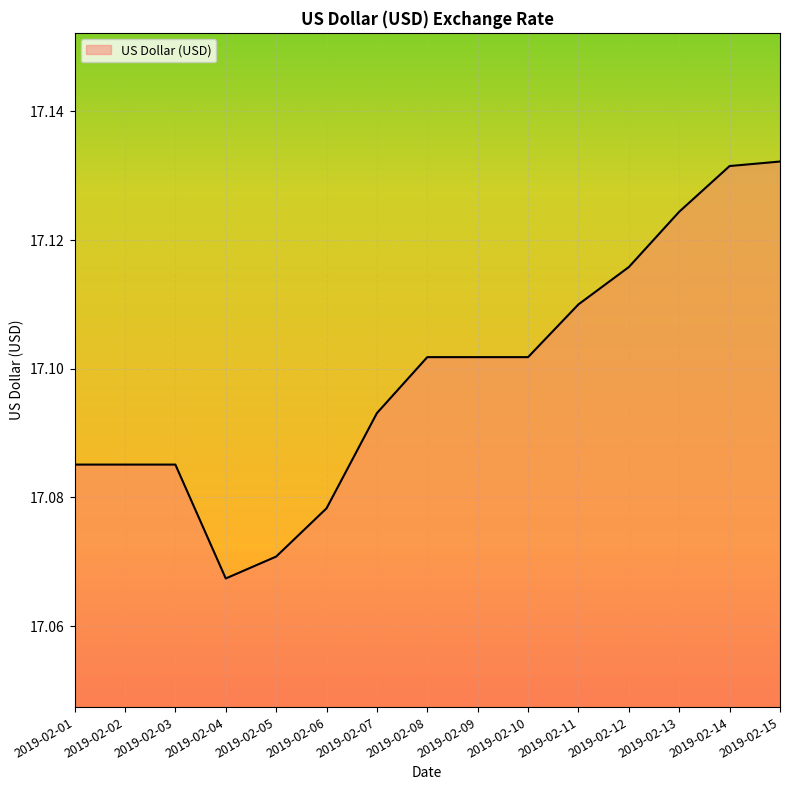

Which category has the lowest value across all series?

2019-02-04